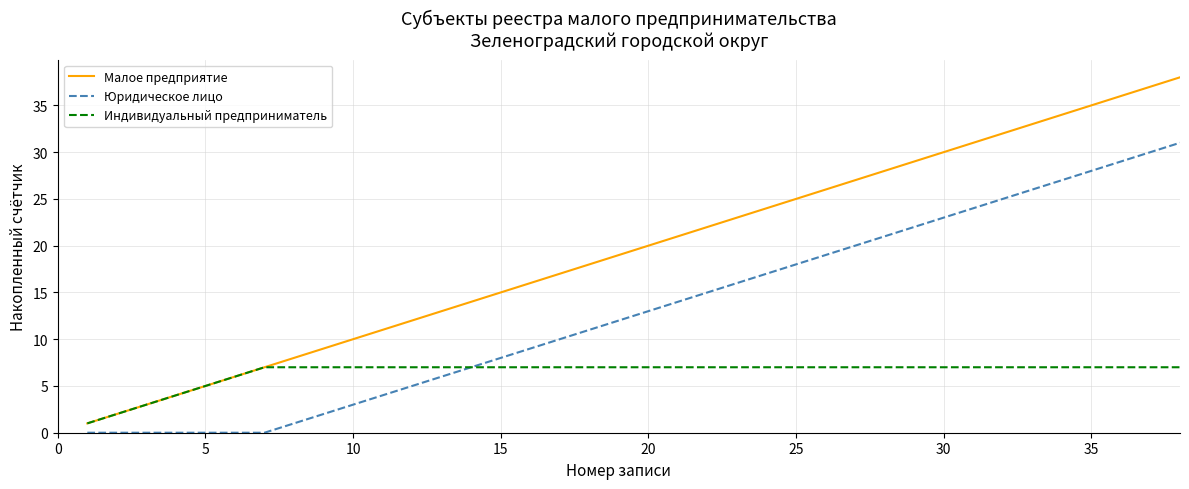

List the series in order of their peak value, lowest first.

Индивидуальный предприниматель, Юридическое лицо, Малое предприятие